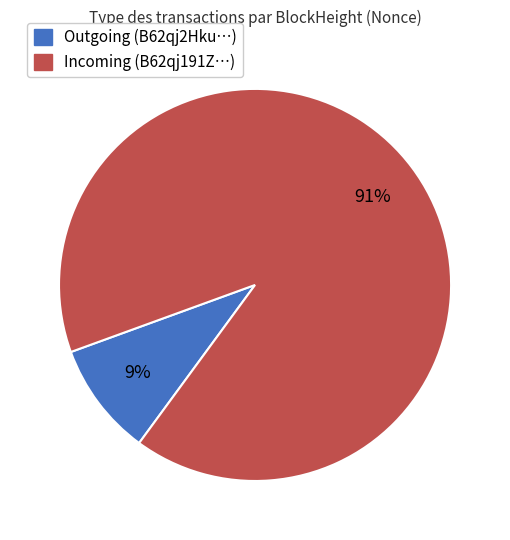

Does any single category account for the majority?

Yes